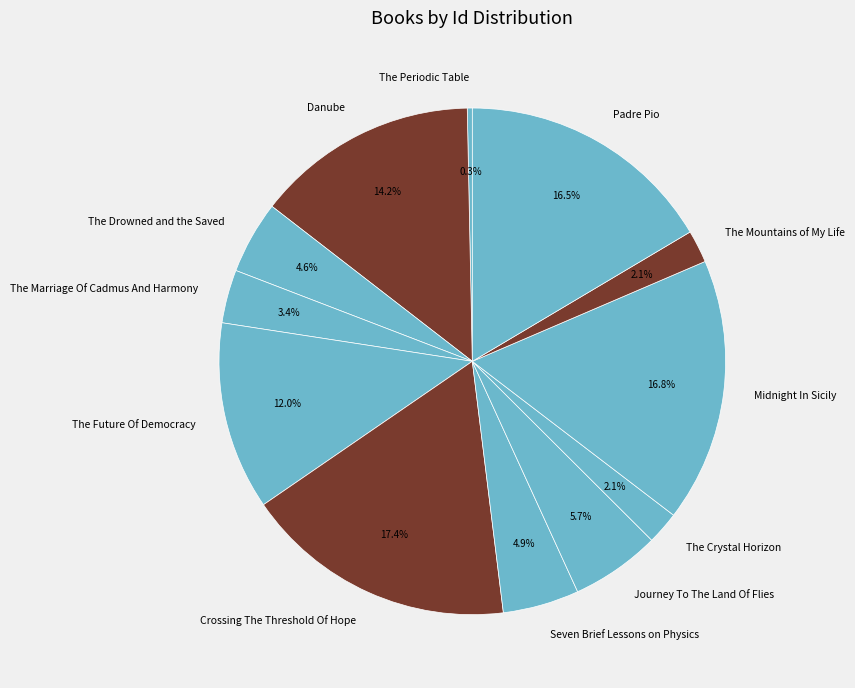

Which has a higher value, Padre Pio or The Mountains of My Life?

Padre Pio